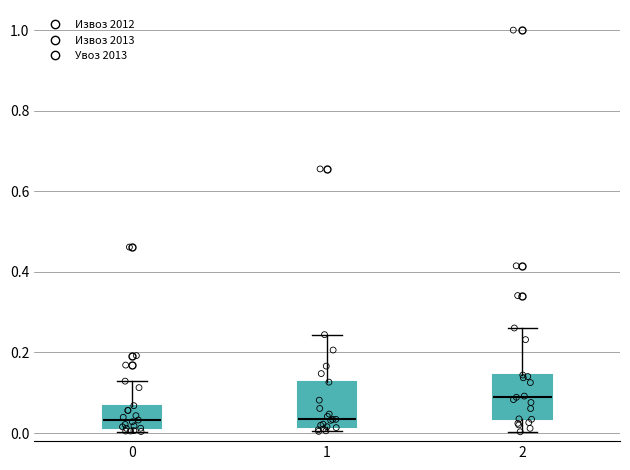

Reading left to right, read every box against the y-axis: the position of its median line, the range the box covers, and the ends of its whiskers. The values are not printed on the chart, so give them approximately, as read against the axis.

0: median 0.04, box 0.02 to 0.06, whiskers 0.00 to 0.12
1: median 0.04, box 0.02 to 0.12, whiskers 0.00 to 0.24
2: median 0.08, box 0.04 to 0.14, whiskers 0.00 to 0.26